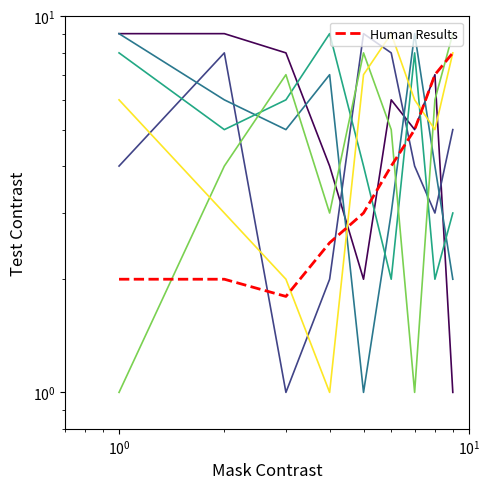

What is the difference between the highest and lowest values at 5?

8